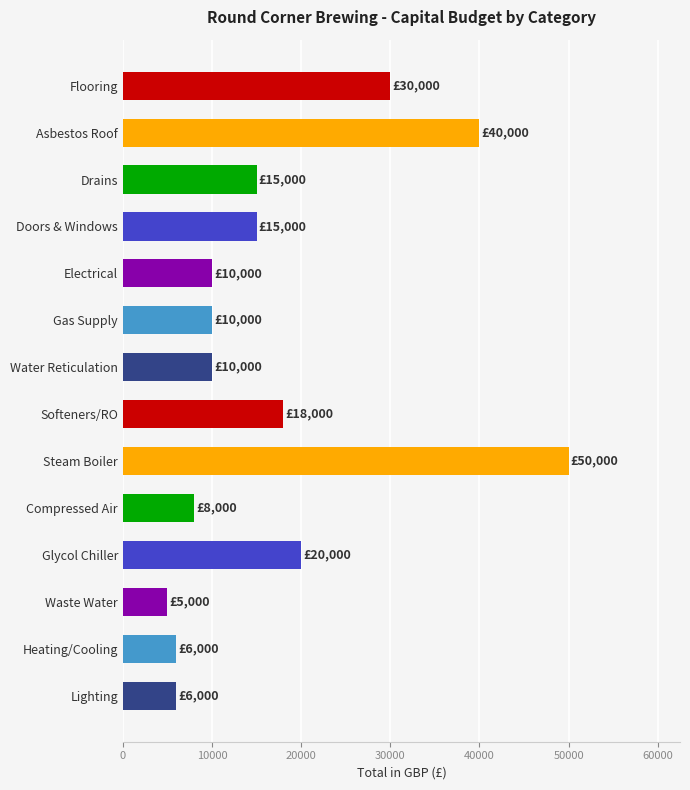

How many values are below 15000?

7